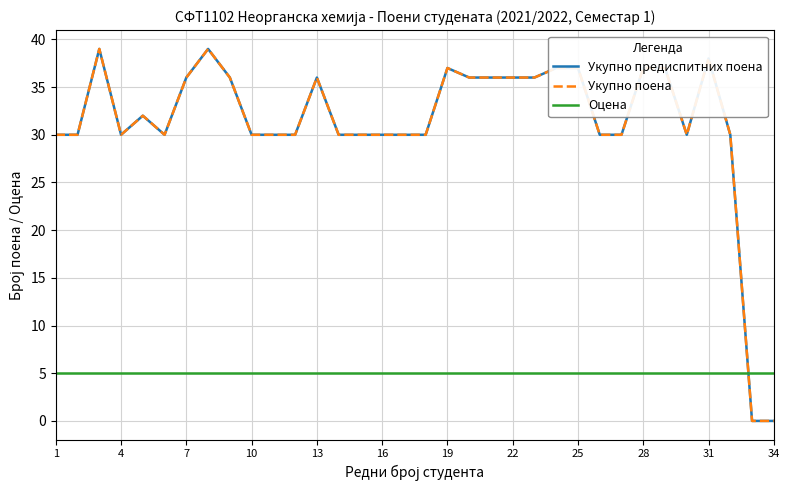

Which series has the largest total across all categories?

Укупно предиспитних поена